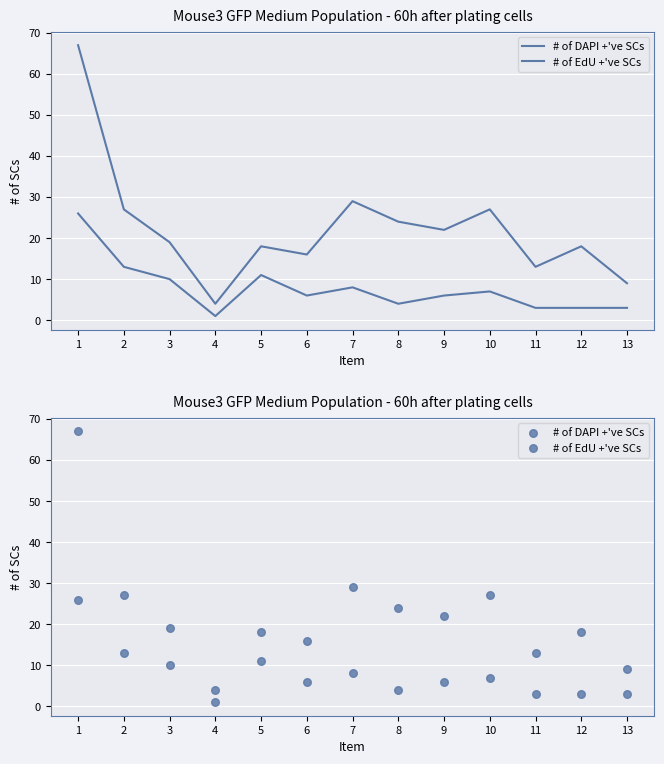

At which category is the sum across all series the highest?

1